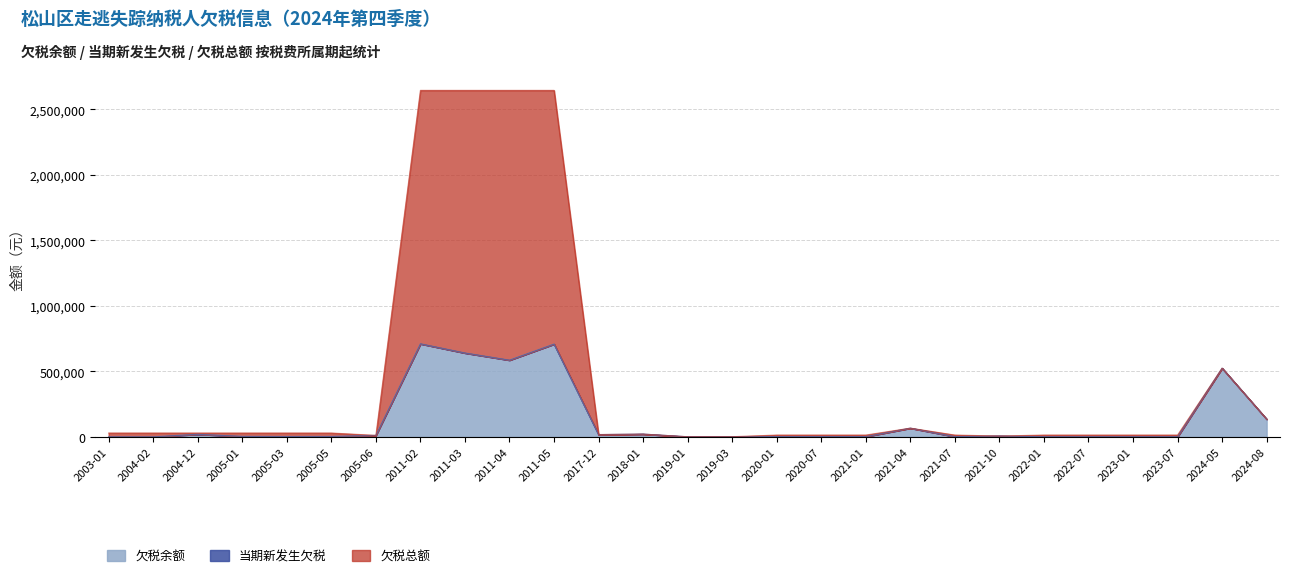

What is the label of the 18th point from the left?

2021-01